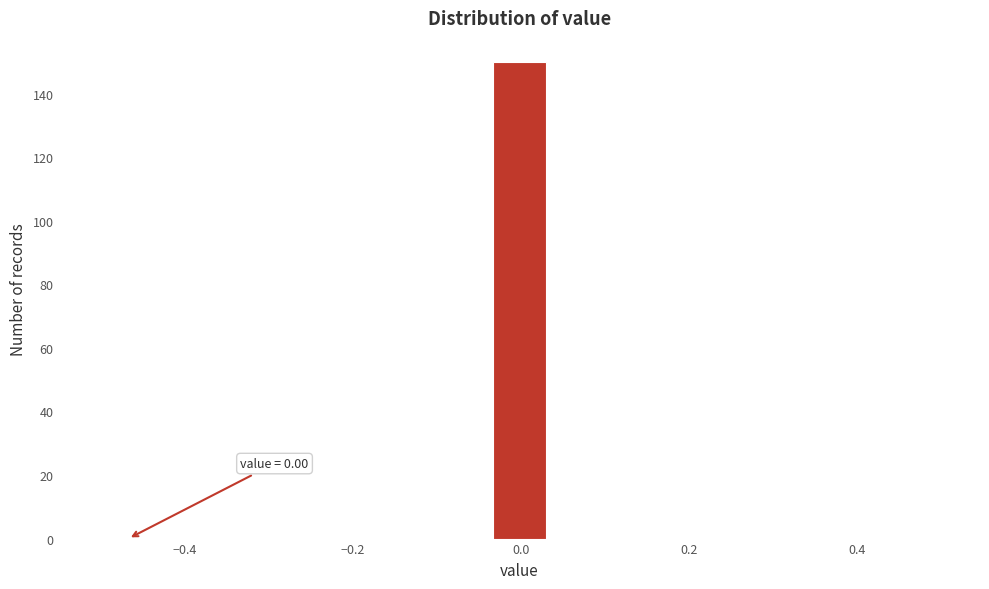

Read against the x-axis, roughly where is the centre of the tallest bar?

0.00